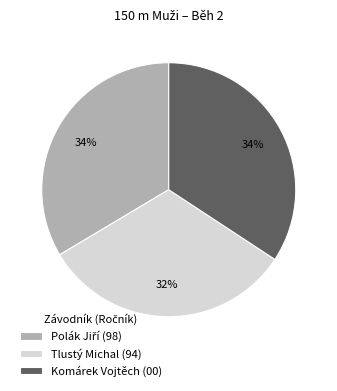

Is there any slice that represents more than half of the pie?

No